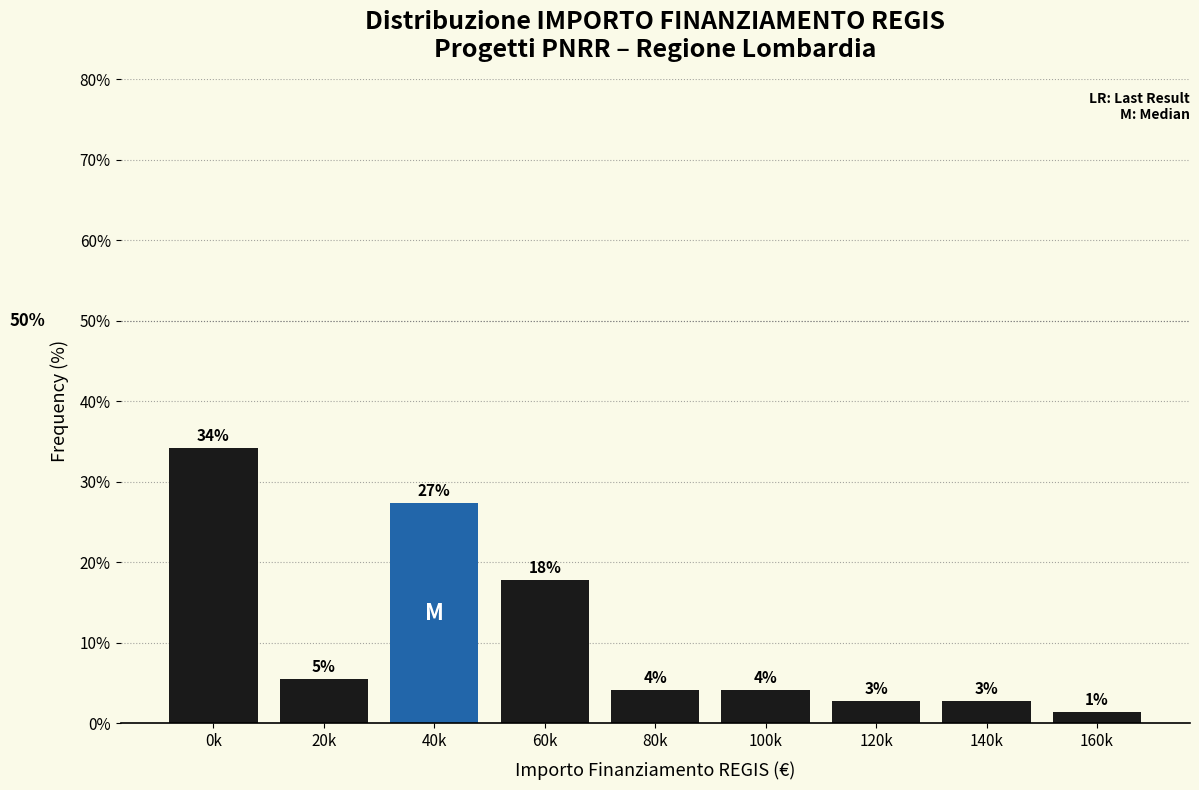

Does the chart contain any negative values?

No